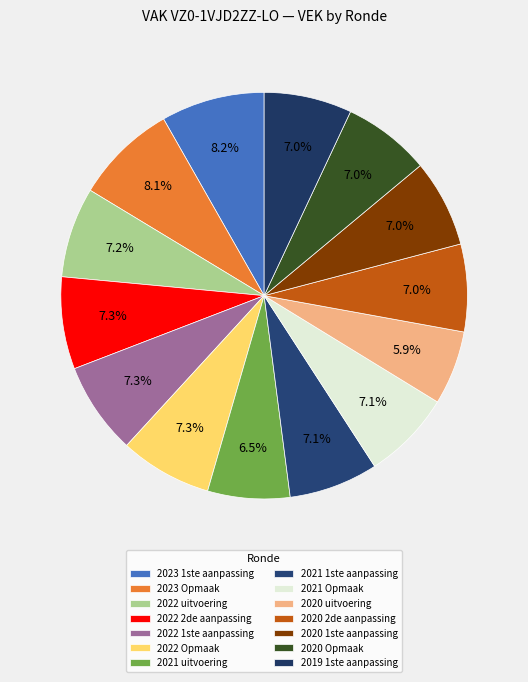

How many slices are in this pie chart?

14